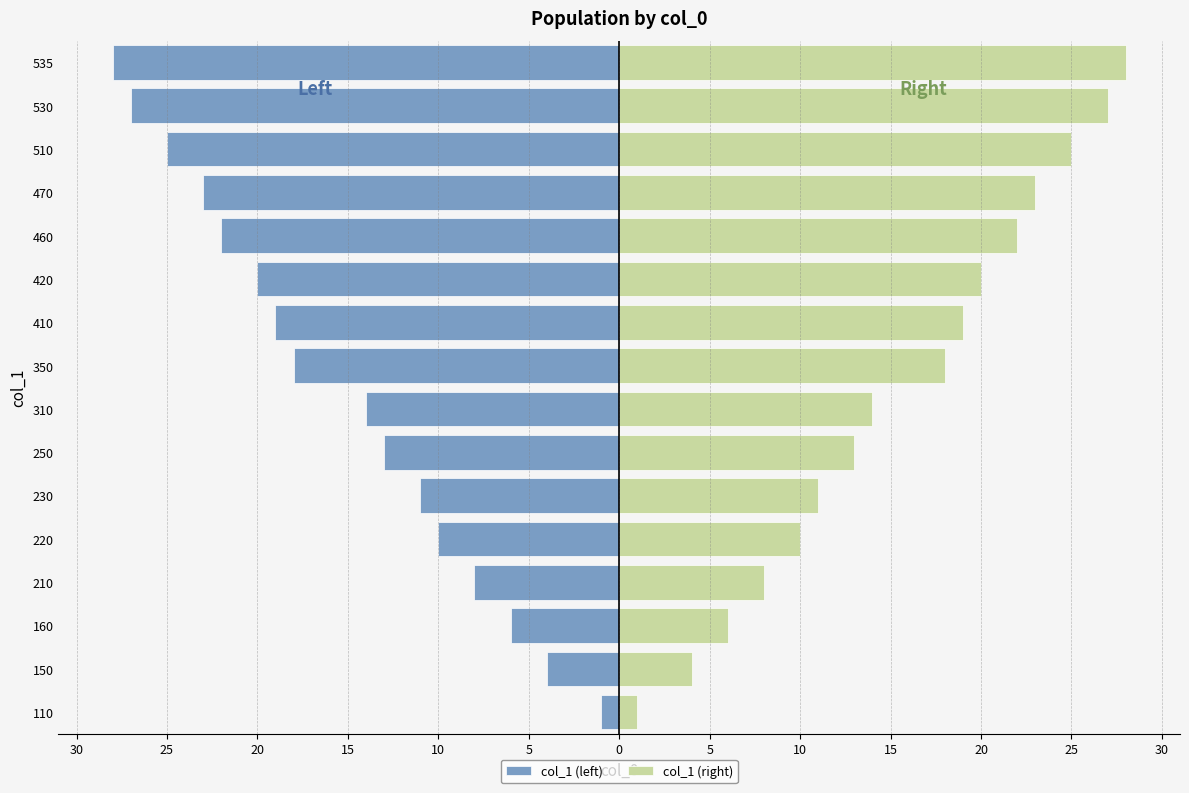

How many bars are there in total?

32